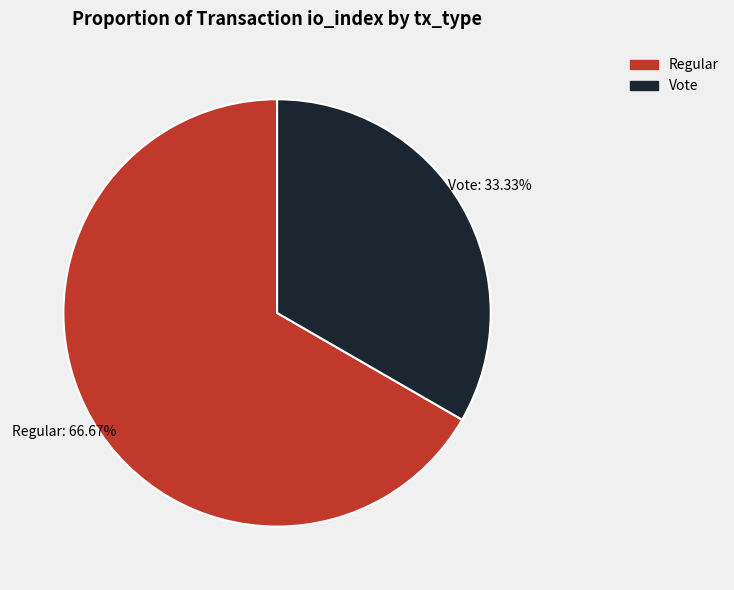

Is there any slice that represents more than half of the pie?

Yes